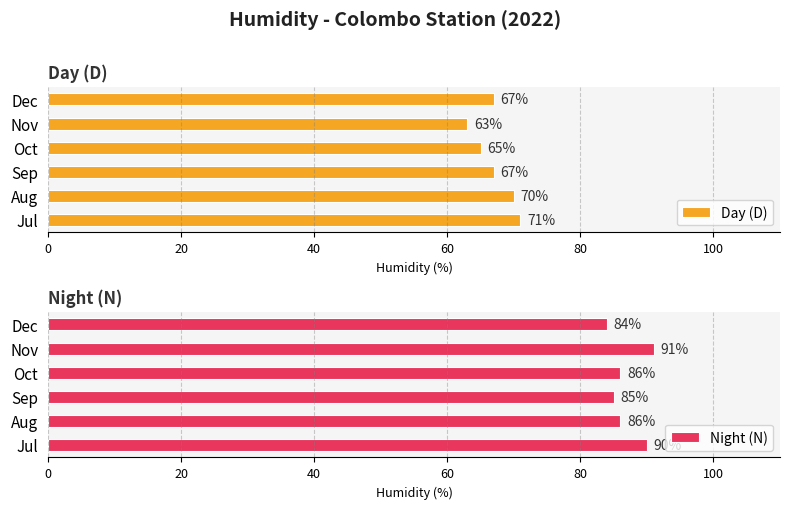

Read the Day (D) value at Sep.

67